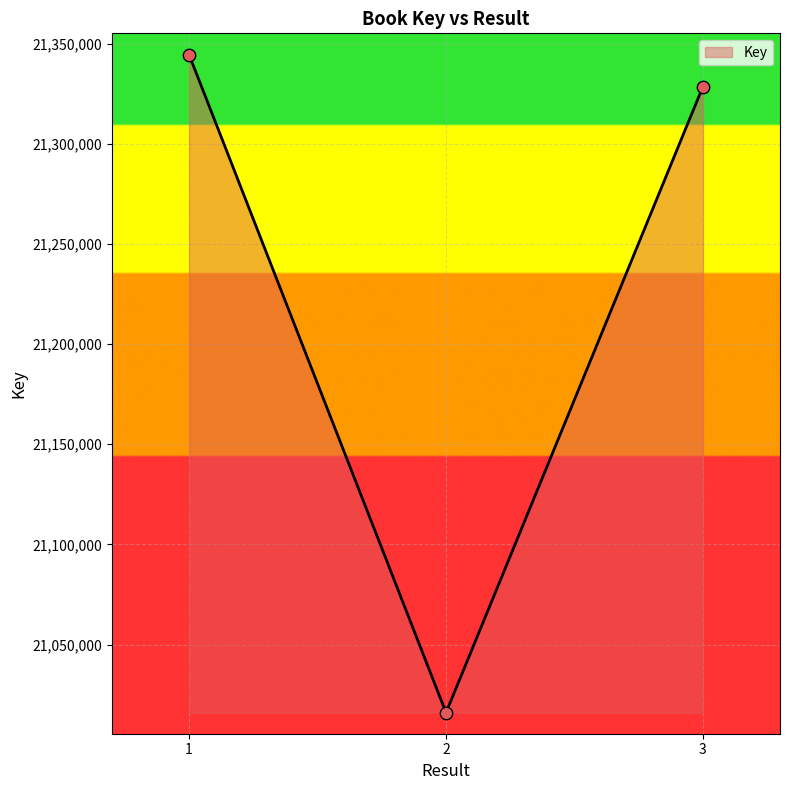

What is the change in value from 2 to 3?

+312628